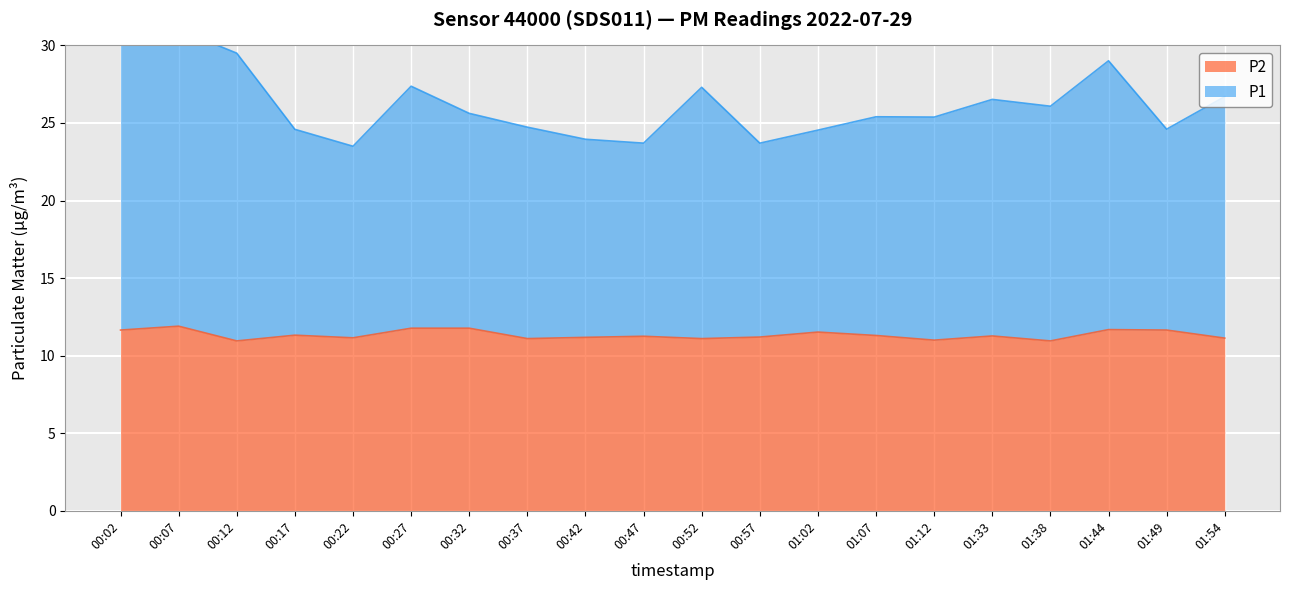

What is the label of the 18th point from the left?

01:44